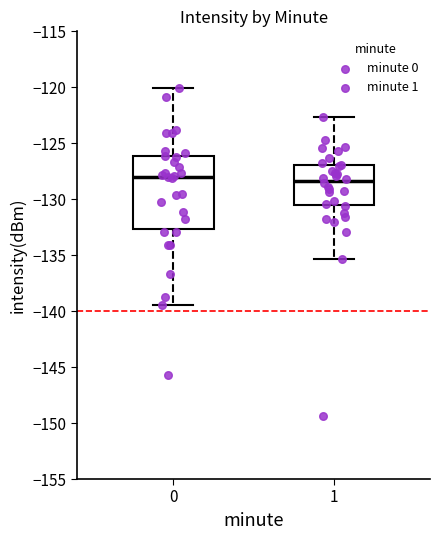

Reading left to right, transcribe this box plot: for each box, give where its median line is, the range the box spans, and where its two whiskers end, as read against the y-axis. The values are not printed on the chart, so give them approximately, as read against the axis.

0: median -128.0, box -132.5 to -126.0, whiskers -139.5 to -120.0
1: median -128.5, box -130.5 to -127.0, whiskers -135.5 to -122.5